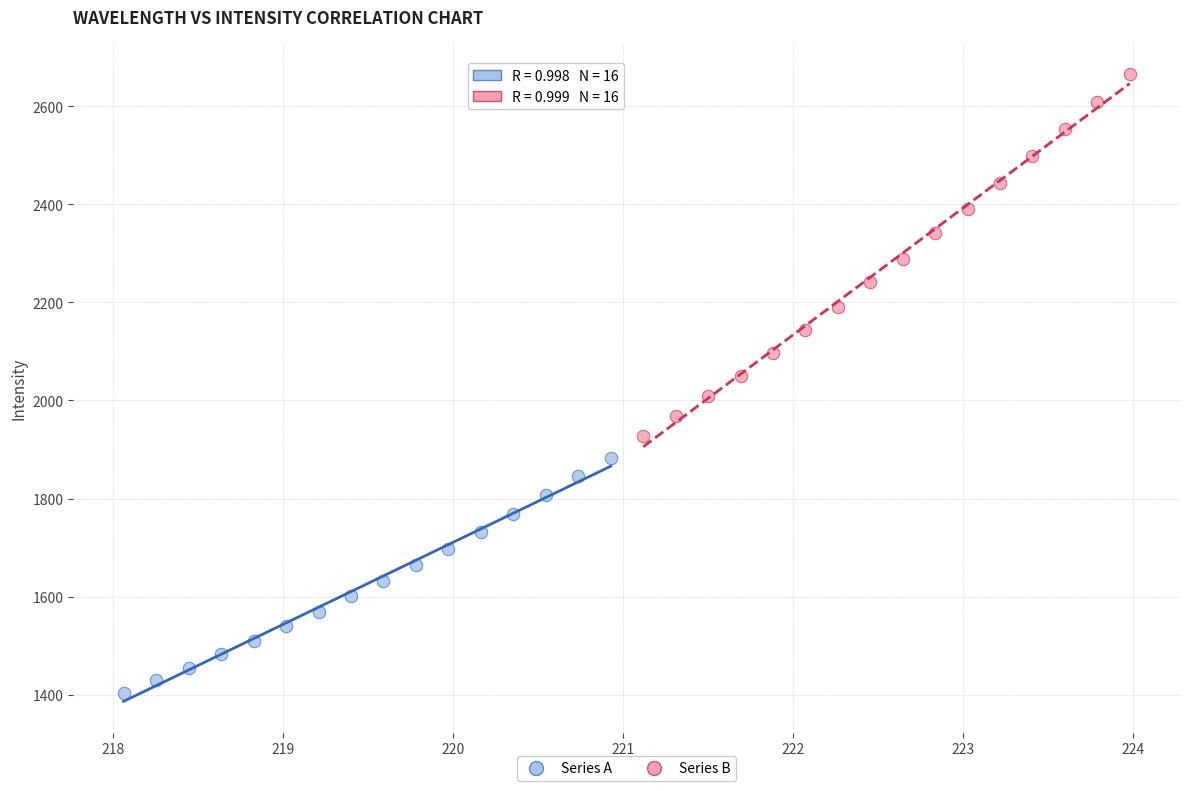

What are all the series names shown in the legend?

Series A, Series B